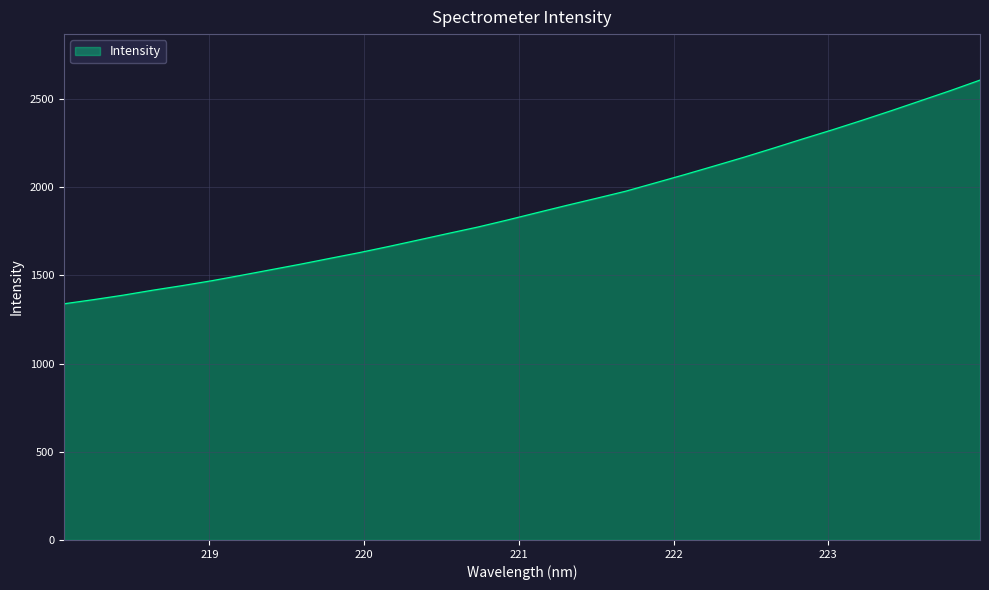

How many lines are shown in the chart?

1